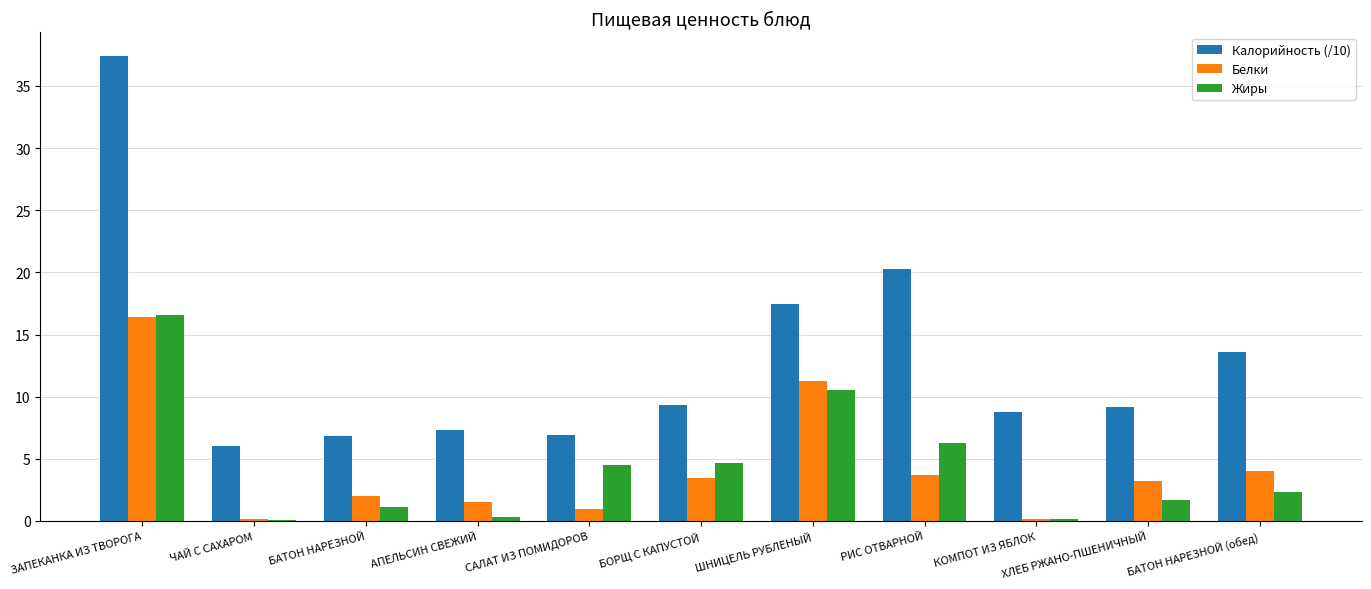

At which category is the sum across all series the highest?

ЗАПЕКАНКА ИЗ ТВОРОГА